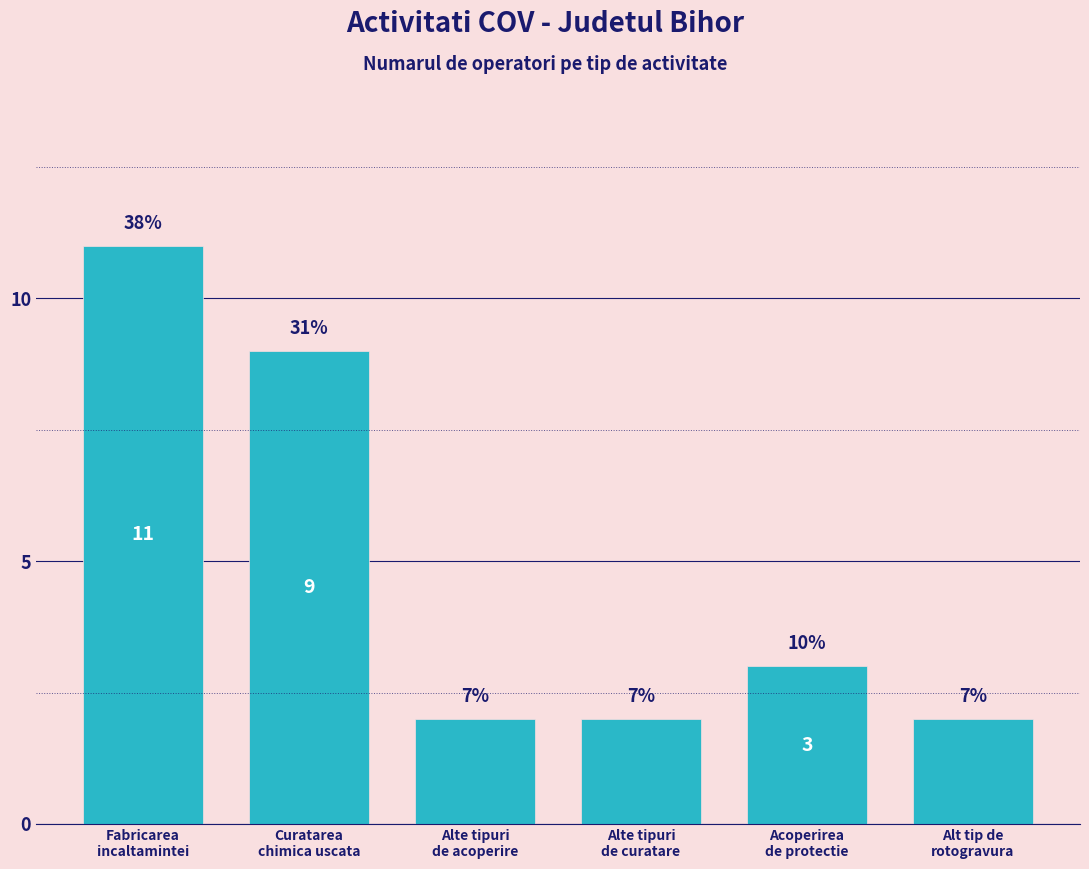

Does the chart contain any negative values?

No